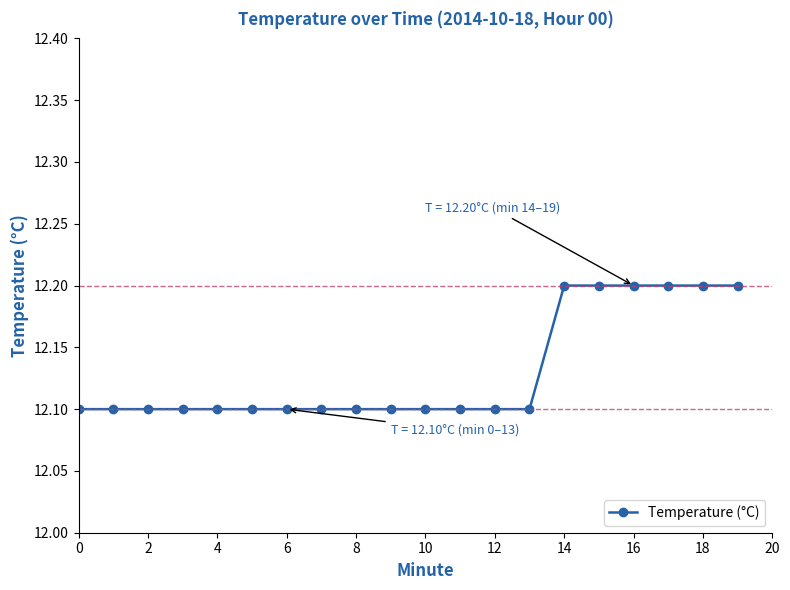

What is the smallest value displayed?

12.1